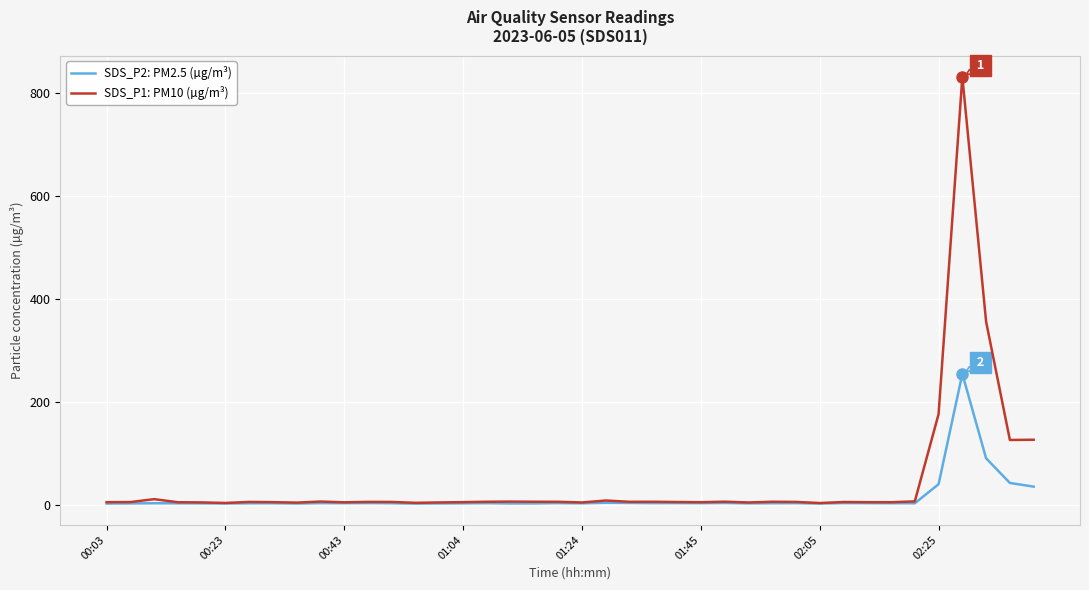

Rank the series by their maximum value, from highest to lowest.

SDS_P1: PM10 (µg/m³), SDS_P2: PM2.5 (µg/m³)